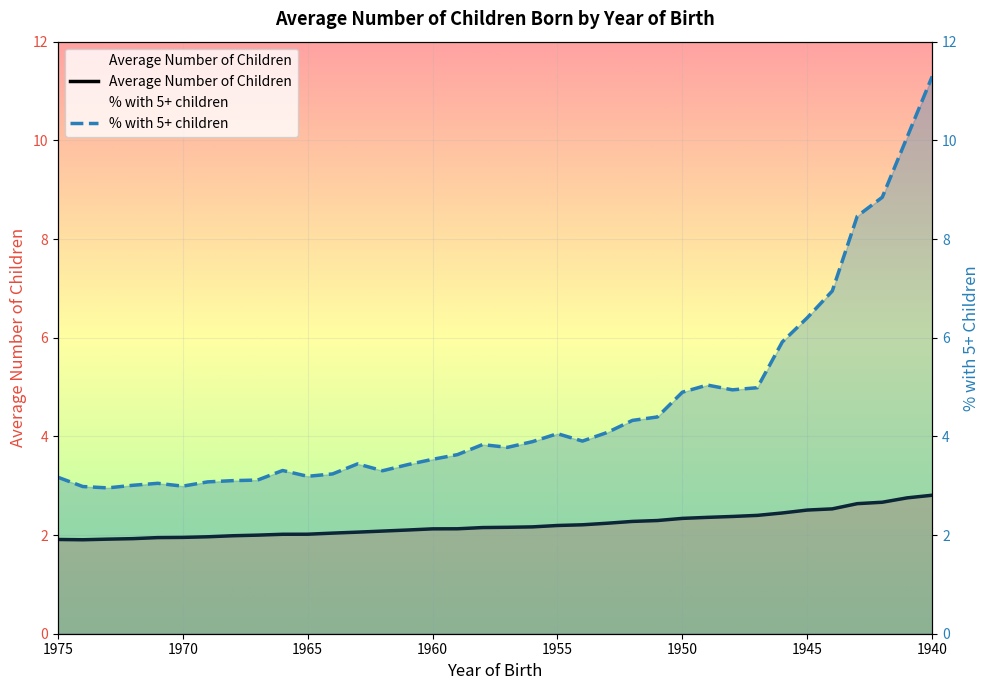

What is the difference between the maximum and minimum values in the % with 5+ children series?

8.3